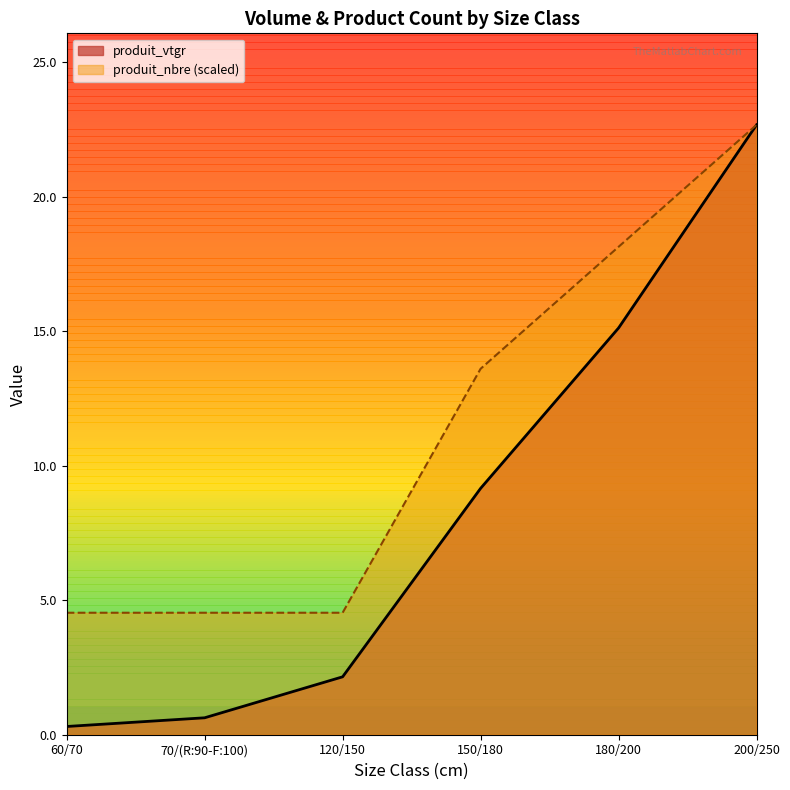

Is the value of produit_nbre at 60/70 greater than the value of produit_vtgr at 200/250?

No